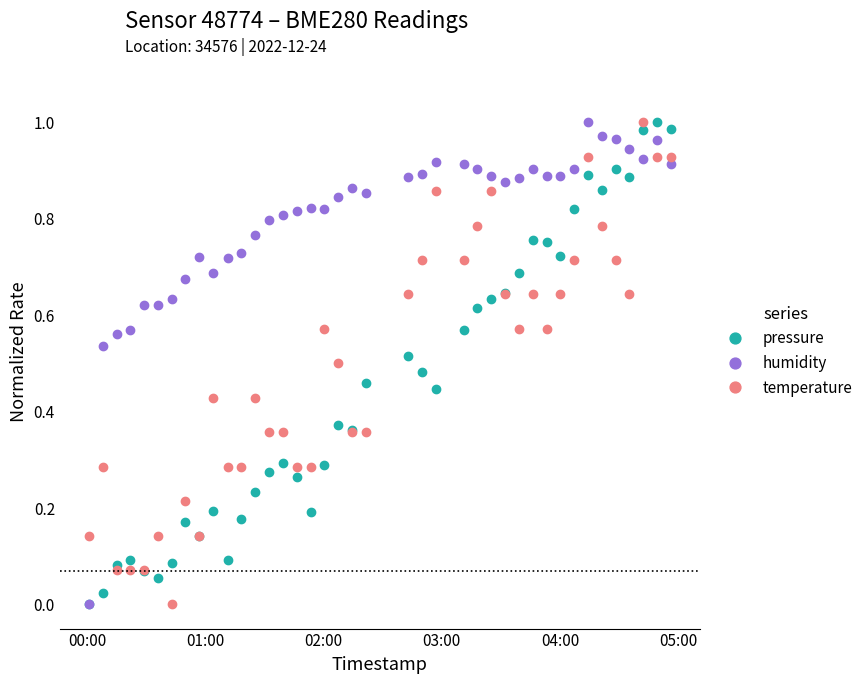

At how many categories does at least one series exceed 0?

40